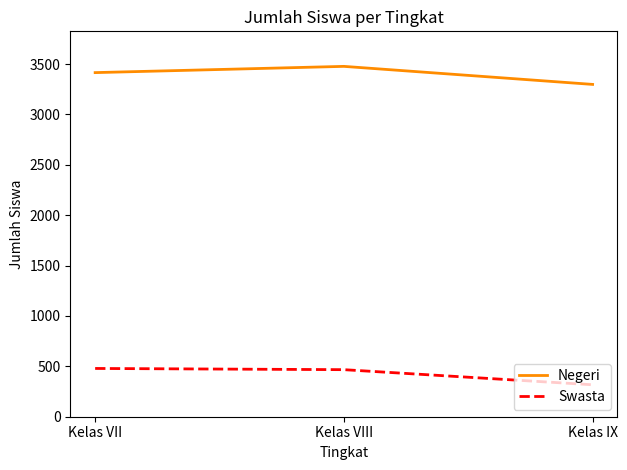

What is the sum of the Negeri values at Kelas IX and Kelas VIII?

6775